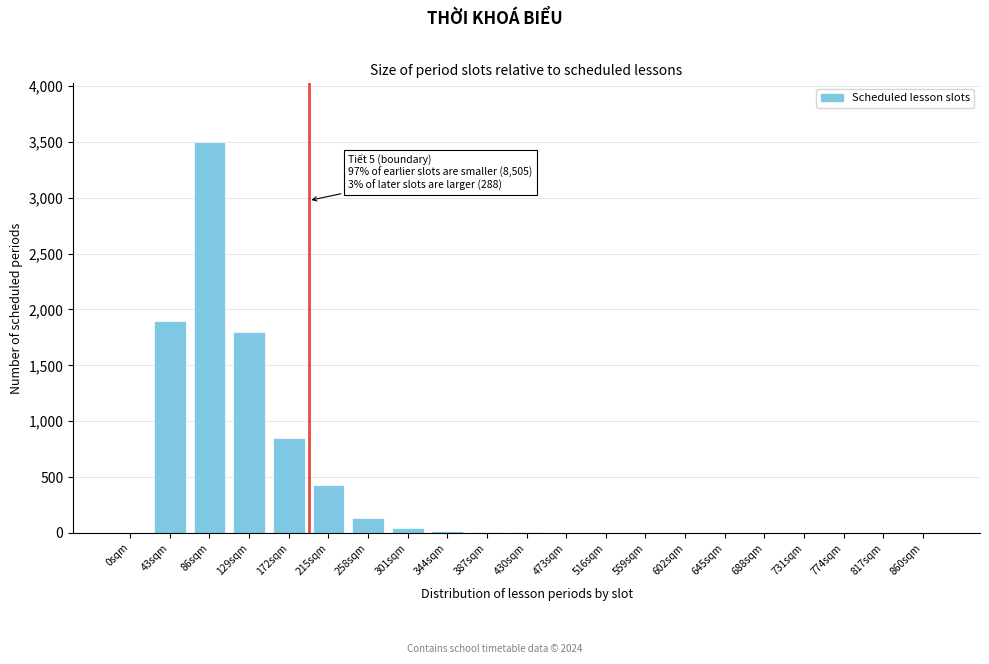

Which label corresponds to the largest value in the chart?

86sqm